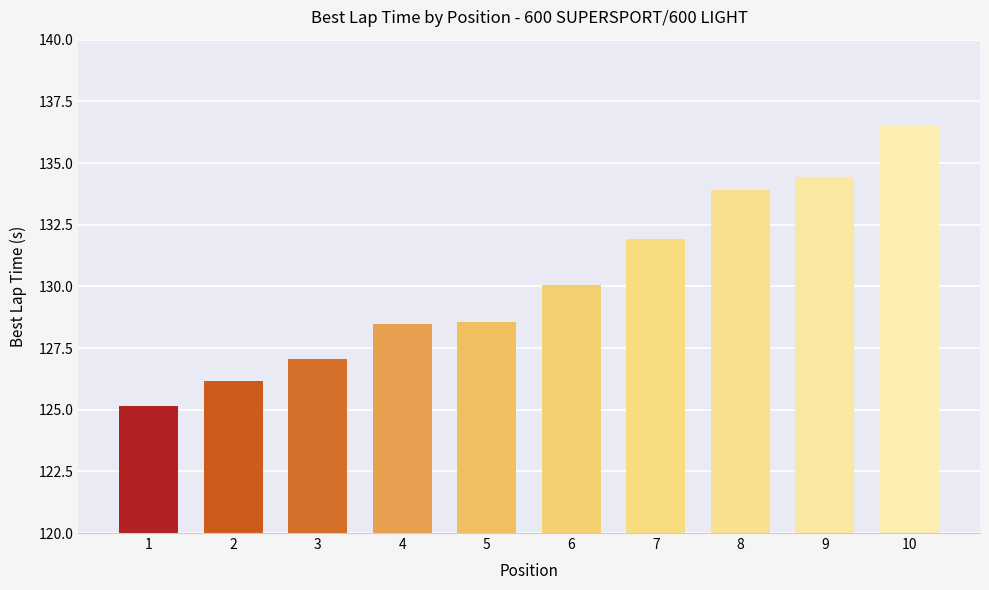

What is the difference between the maximum and second lowest values?

10.4